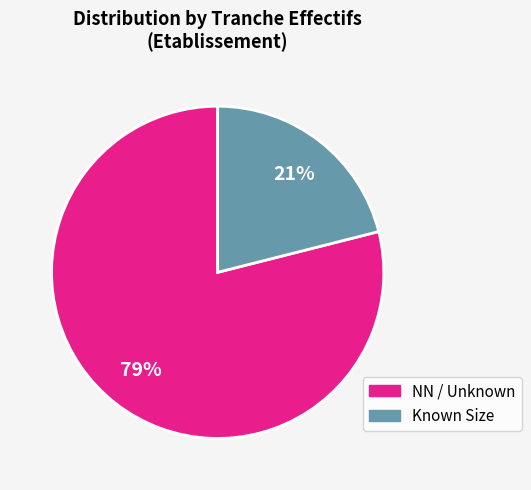

How many slices are in this pie chart?

2